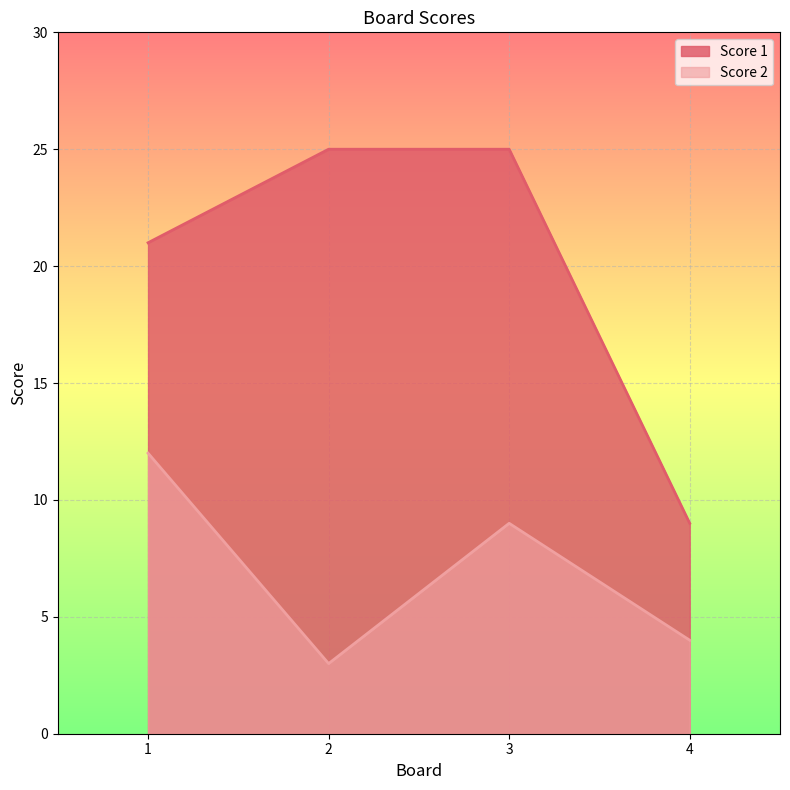

The Score 2 series shows 12 at 1. True or false?

True